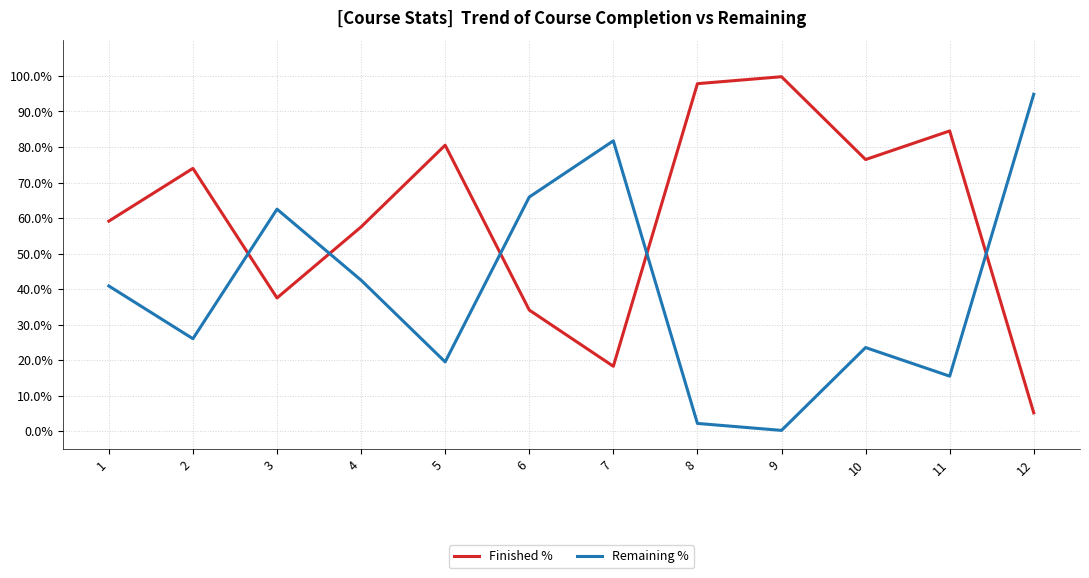

Does the chart display data point markers on the line(s)?

No